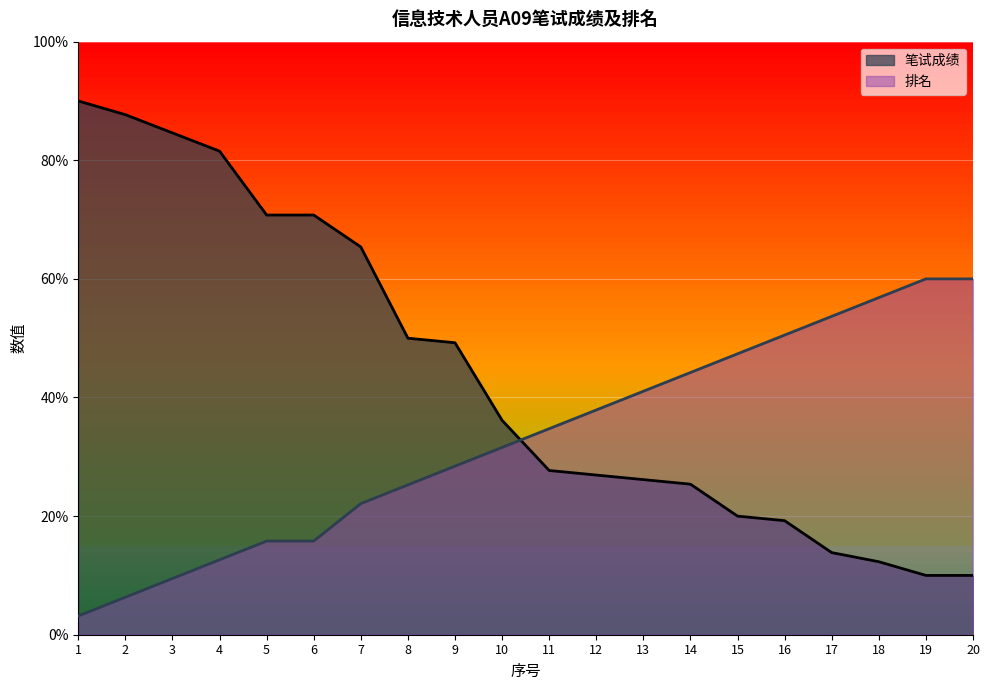

Rank the categories by 排名 value from lowest to highest.

1, 2, 3, 4, 5, 6, 7, 8, 9, 10, 11, 12, 13, 14, 15, 16, 17, 18, 19, 20